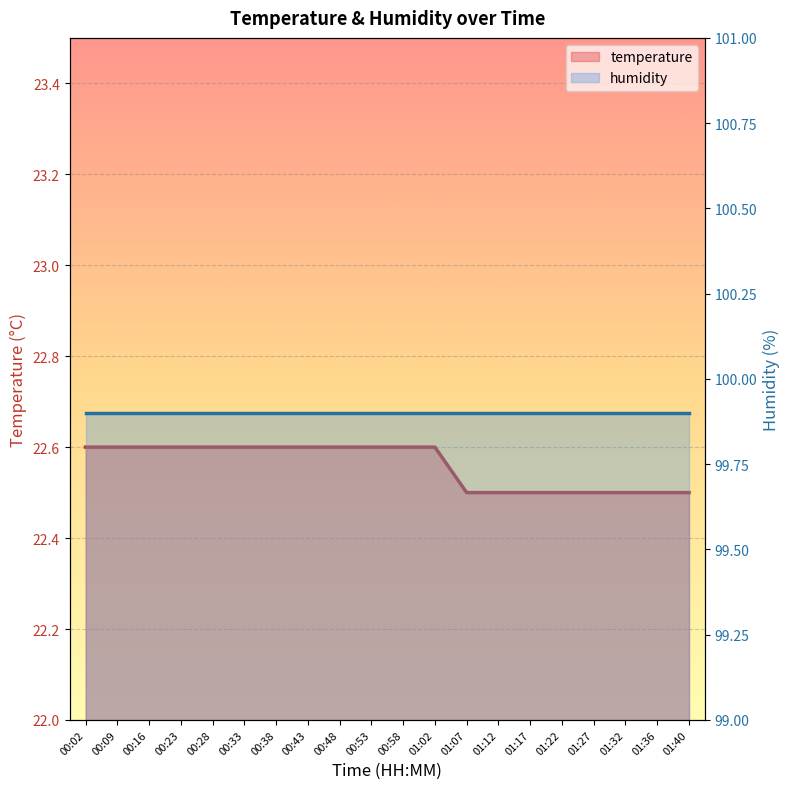

Rank the categories by value from highest to lowest.

00:02, 00:09, 00:16, 00:23, 00:28, 00:33, 00:38, 00:43, 00:48, 00:53, 00:58, 01:02, 01:07, 01:12, 01:17, 01:22, 01:27, 01:32, 01:36, 01:40